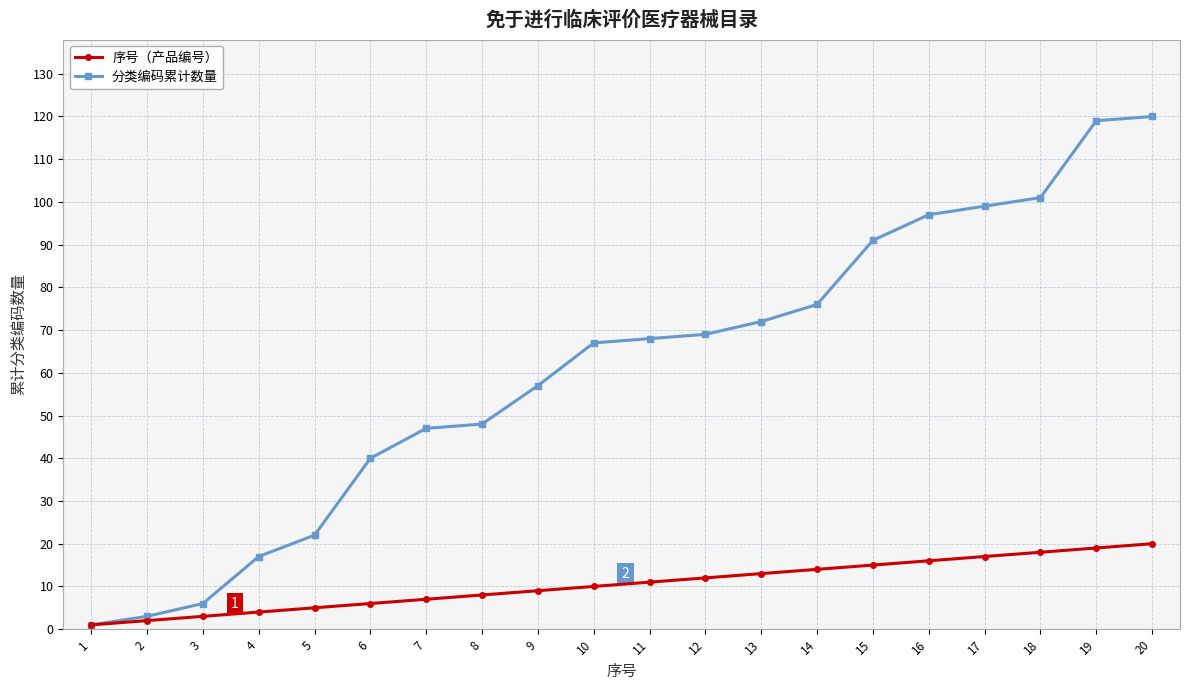

Which series has the largest total across all categories?

分类编码累计数量